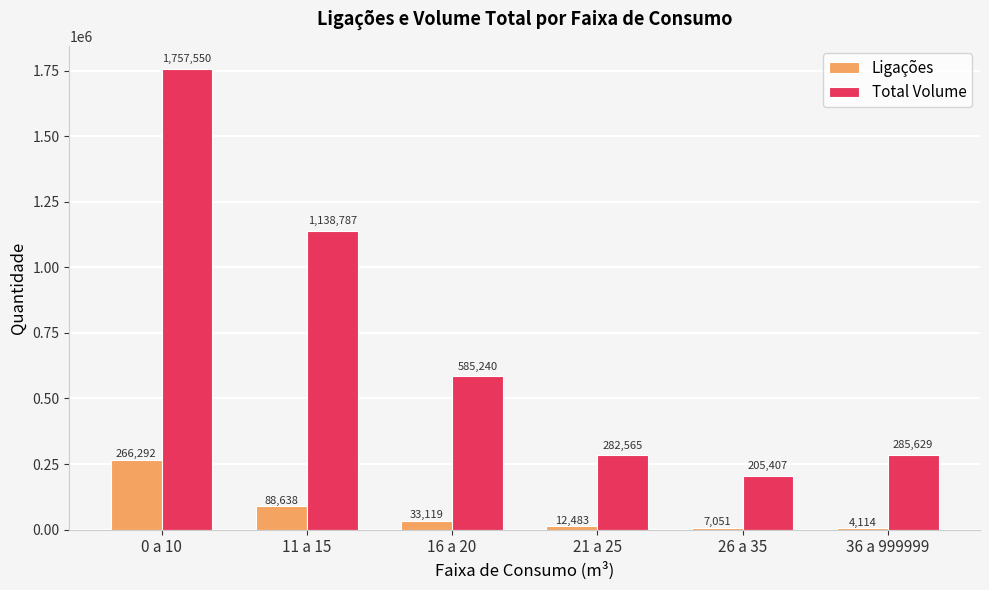

How many categories are shown in the chart?

6